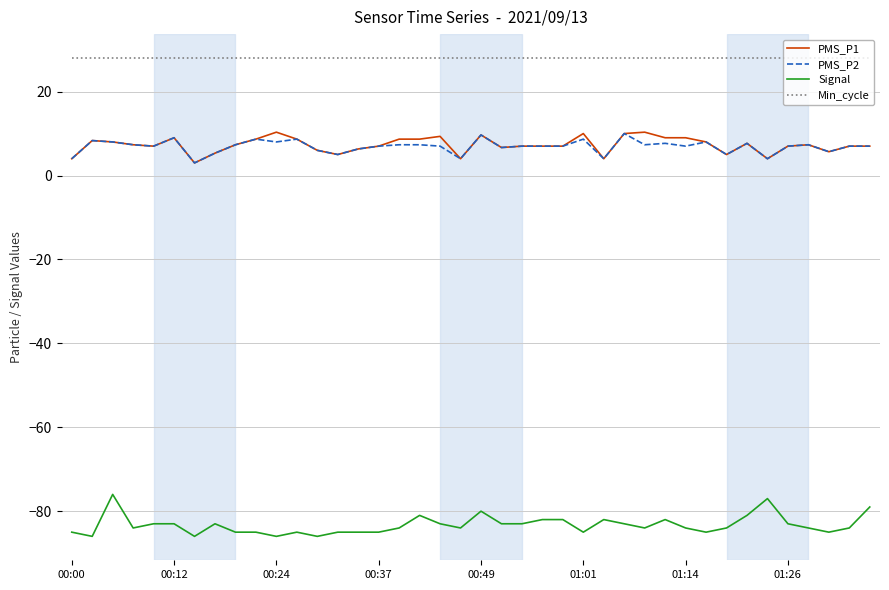

True or false: PMS_P1 and Signal intersect in this chart.

False